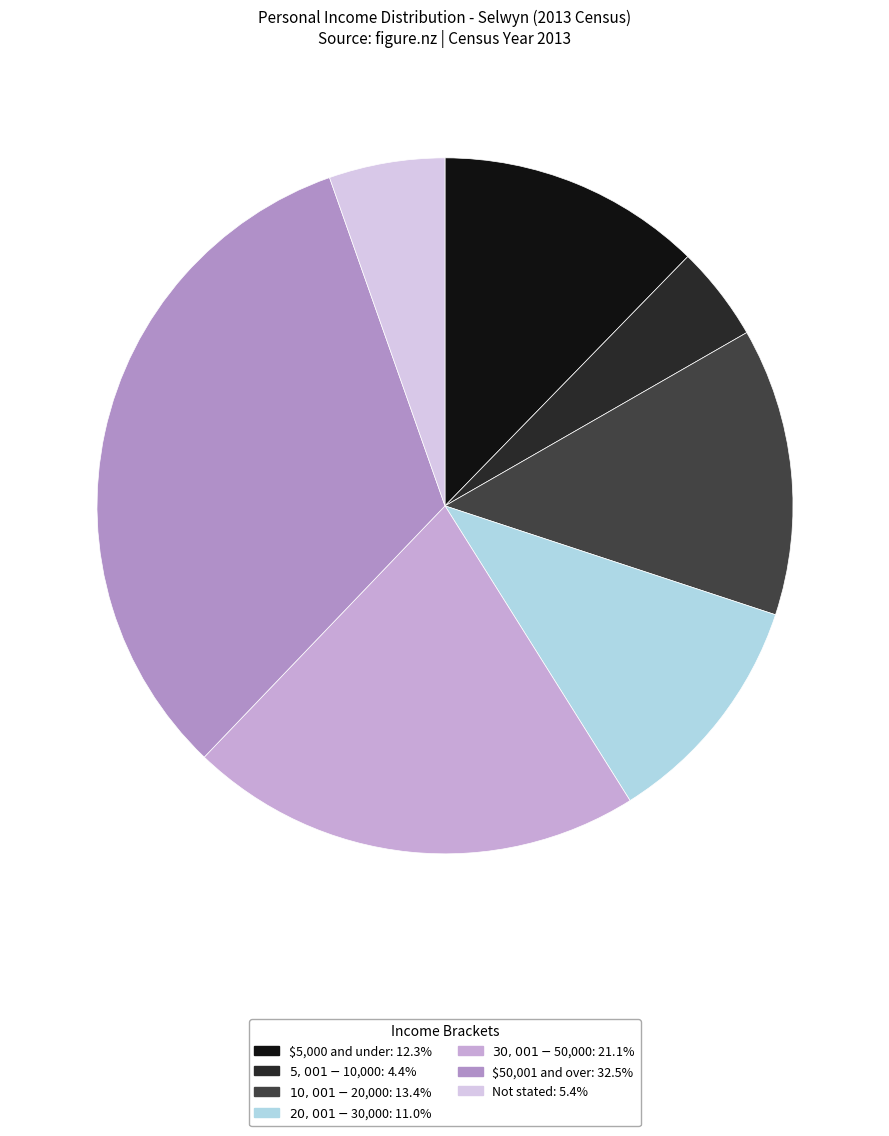

To the nearest percent, what percentage of the pie is Not stated?

5%